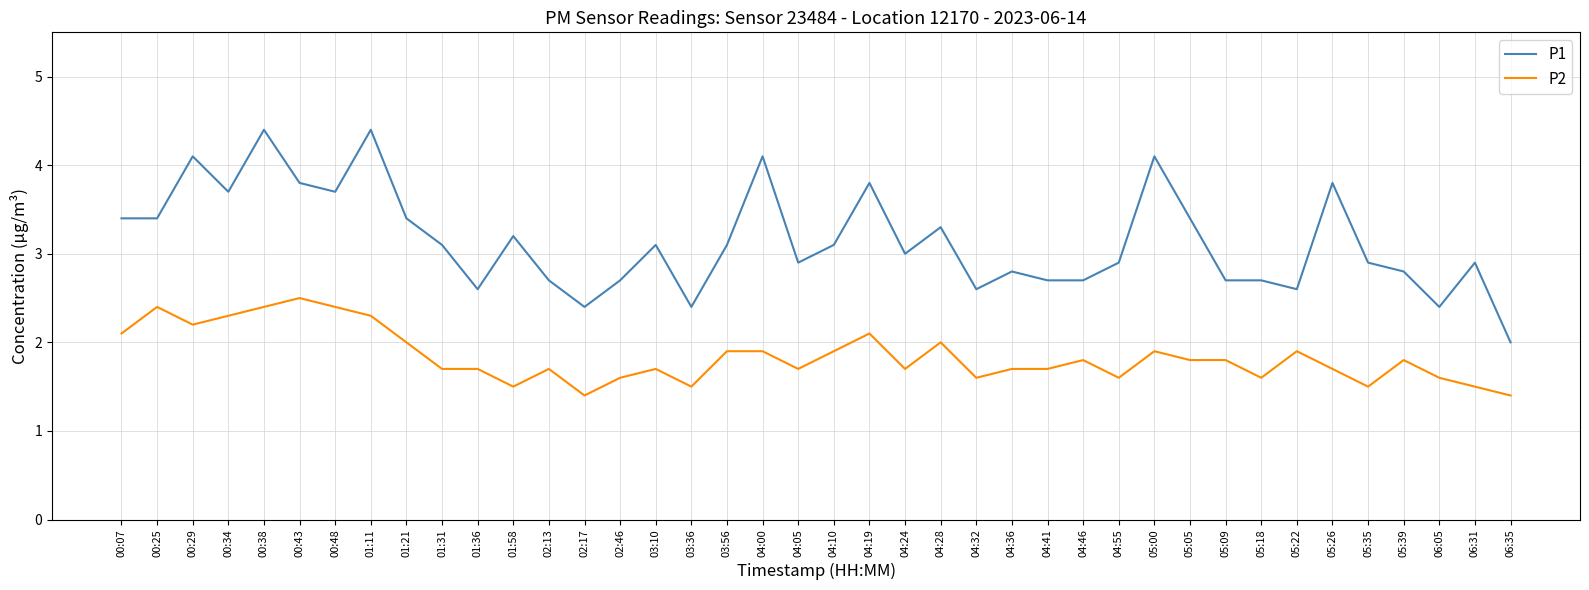

Which category has the lowest value in the P1 series?

06:35